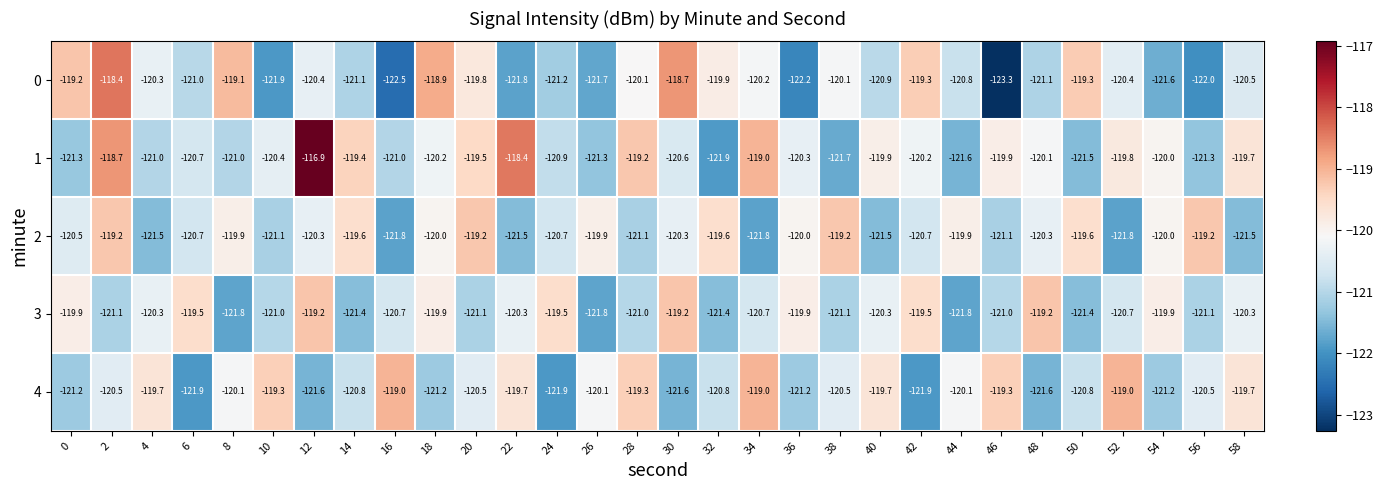

Where is 1 nearest to the value -119?

34